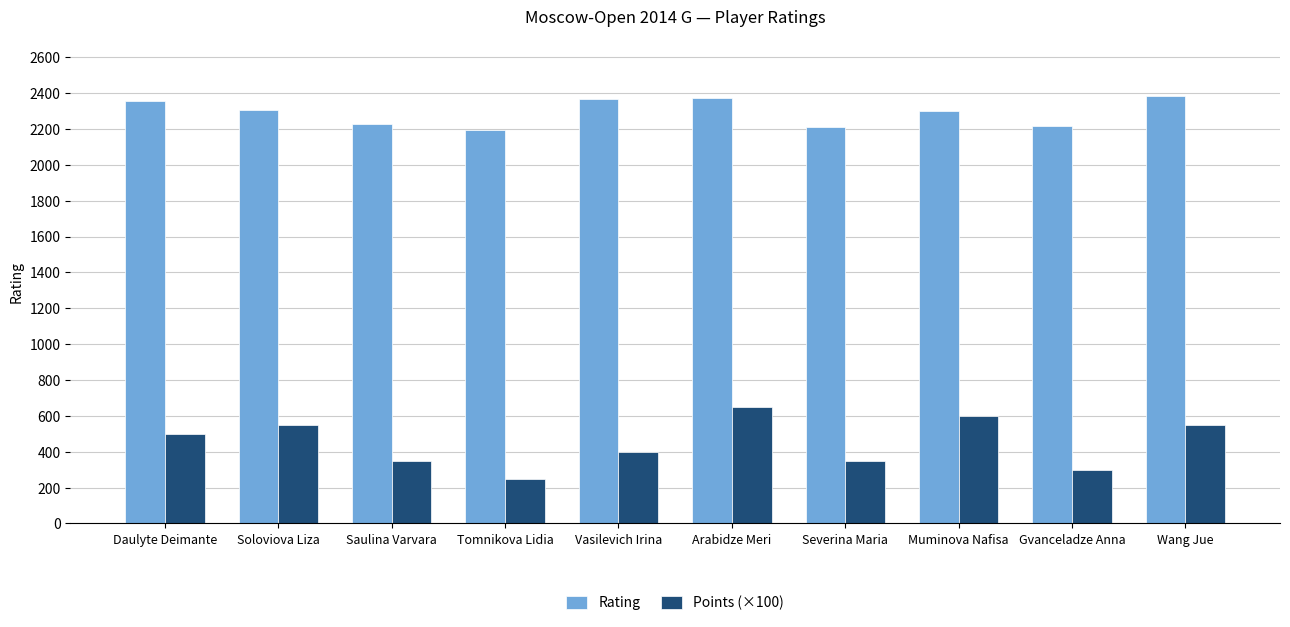

Which series has the widest spread of values?

Points (×100)